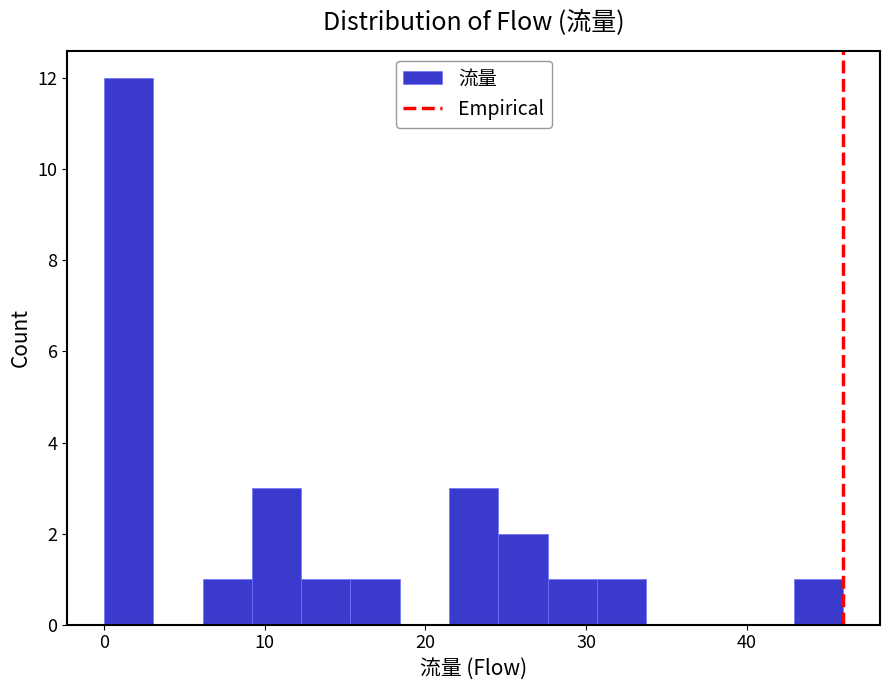

Read against the x-axis, roughly where is the centre of the tallest bar?

2